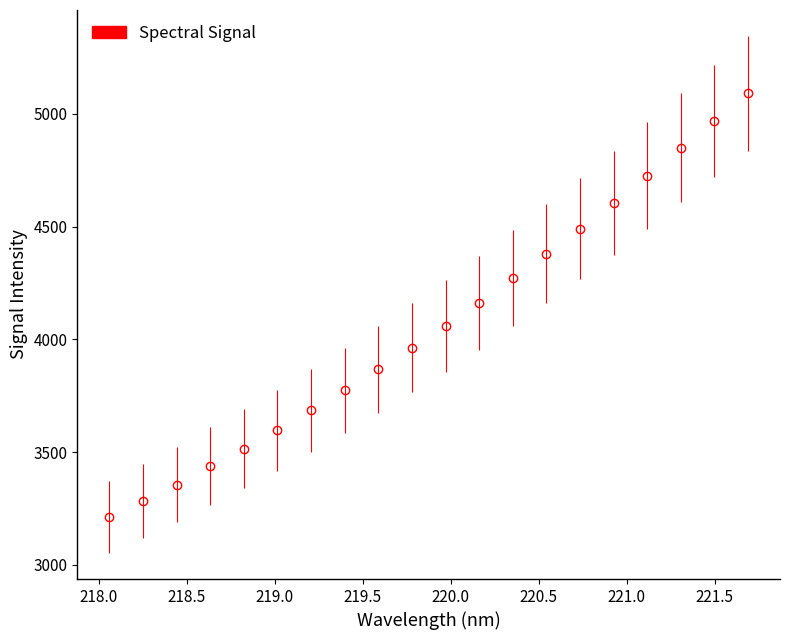

What is the difference between the second highest and second lowest values?

1685.1